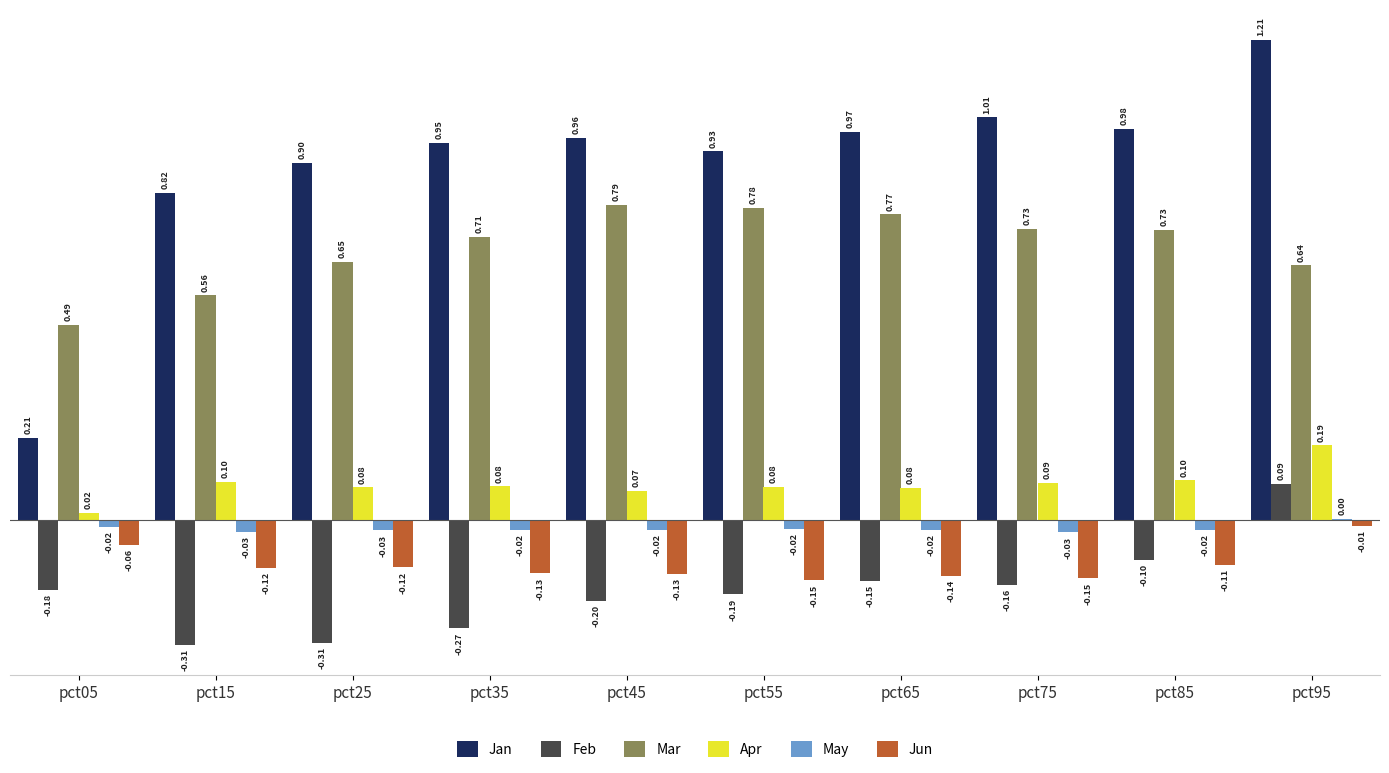

What value does the Jan series have at pct95?

1.2